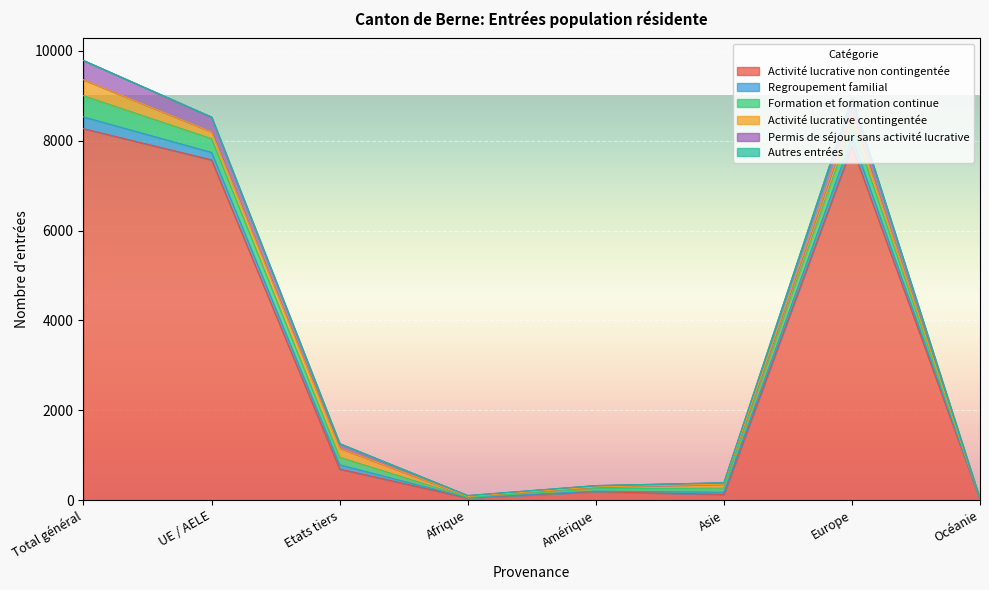

True or false: Activité lucrative non contingentée and Autres entrées cross at least once.

False